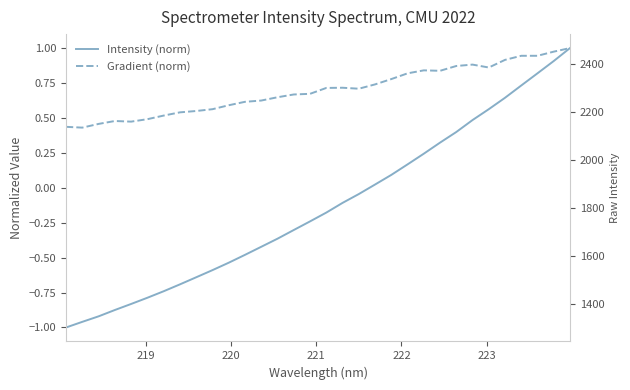

List the series in order of their overall mean, highest first.

Gradient (norm), Intensity (norm)